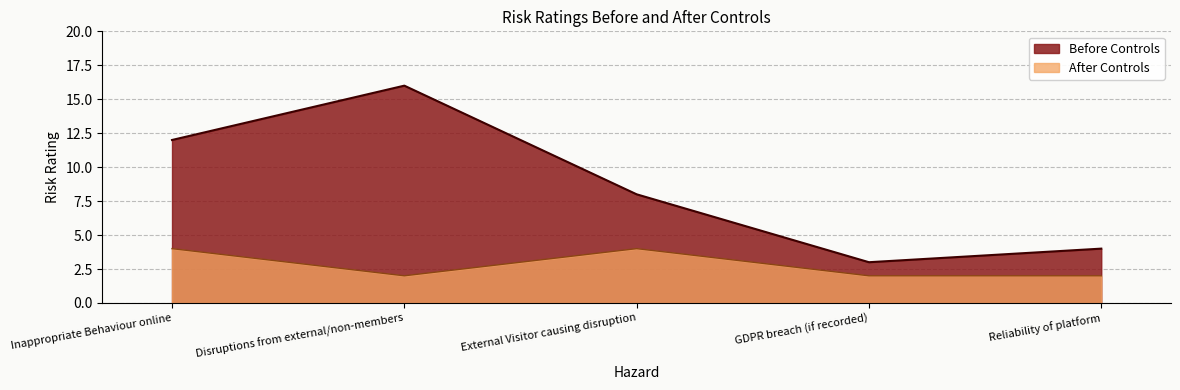

True or false: After Controls and Before Controls cross at least once.

False